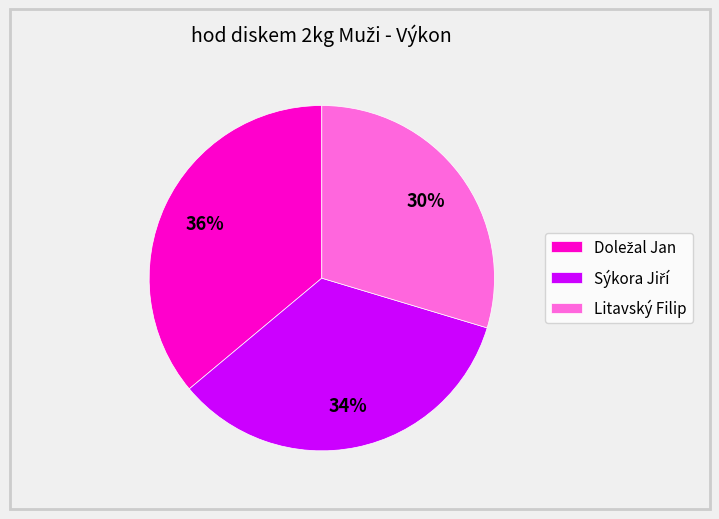

Which slice is the smallest?

Litavský Filip